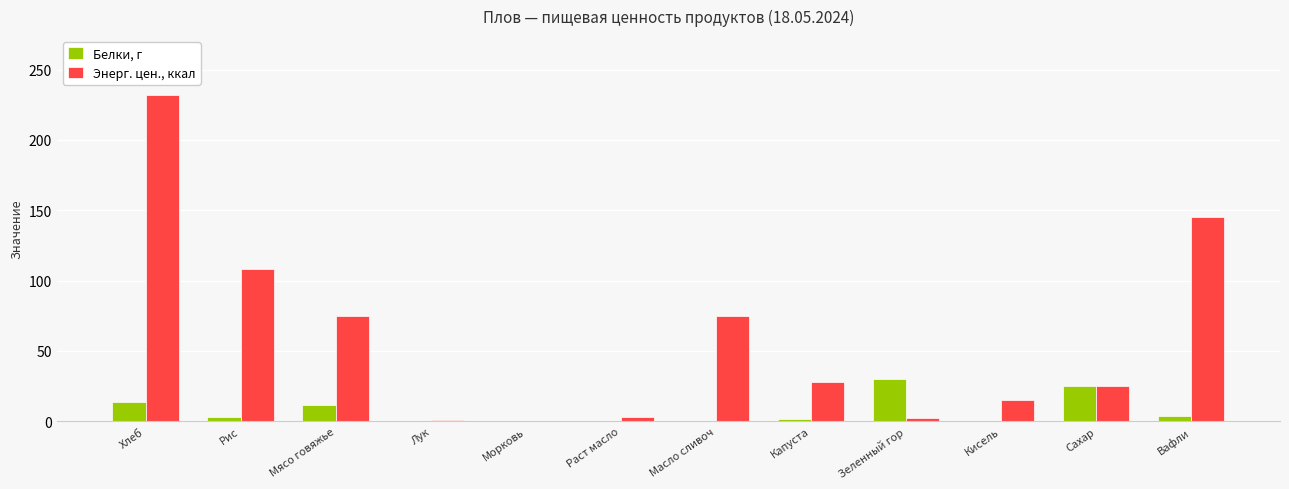

Is the value of Энерг. цен., ккал at Рис greater than the value of Белки, г at Морковь?

Yes